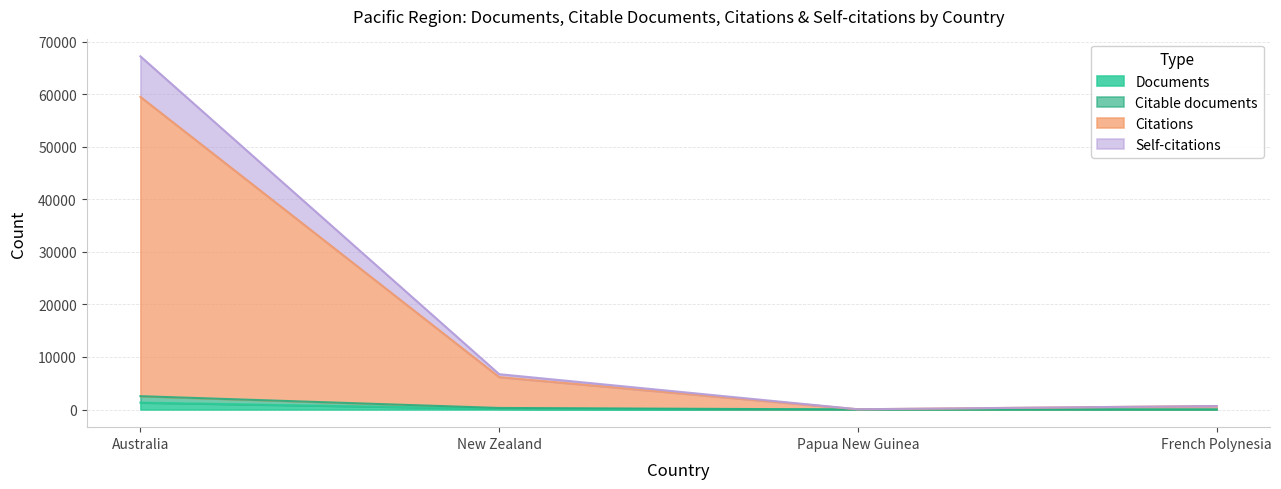

Is the value of Self-citations at Australia greater than the value of Documents at French Polynesia?

Yes